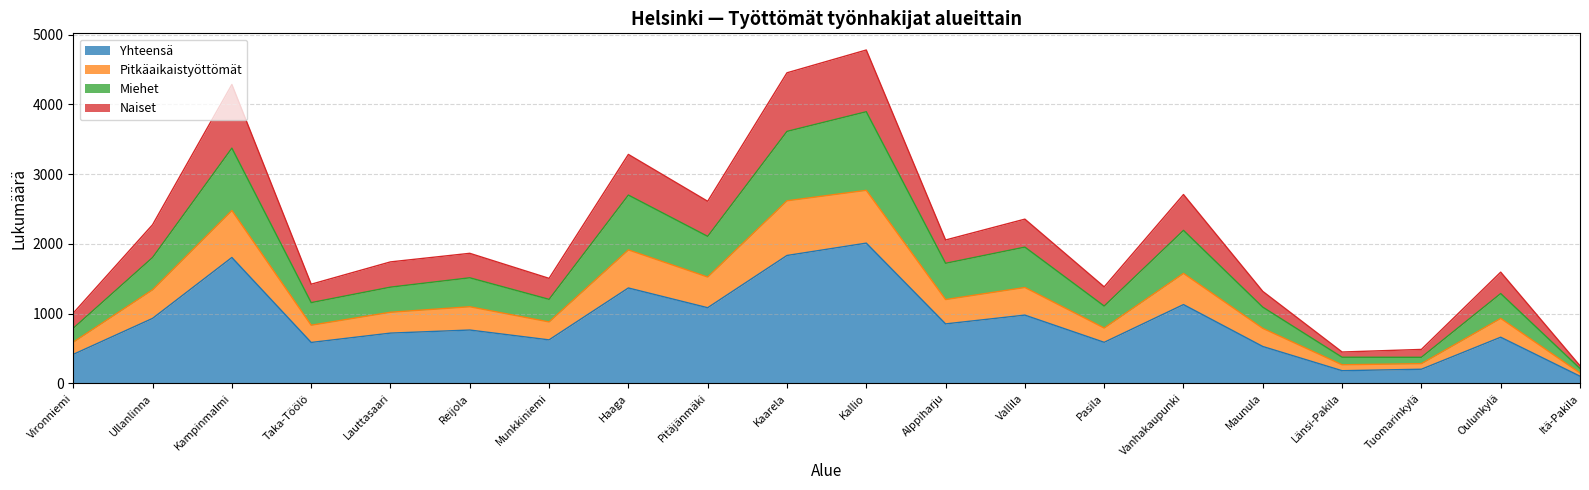

What is the maximum value for Yhteensä?

2012